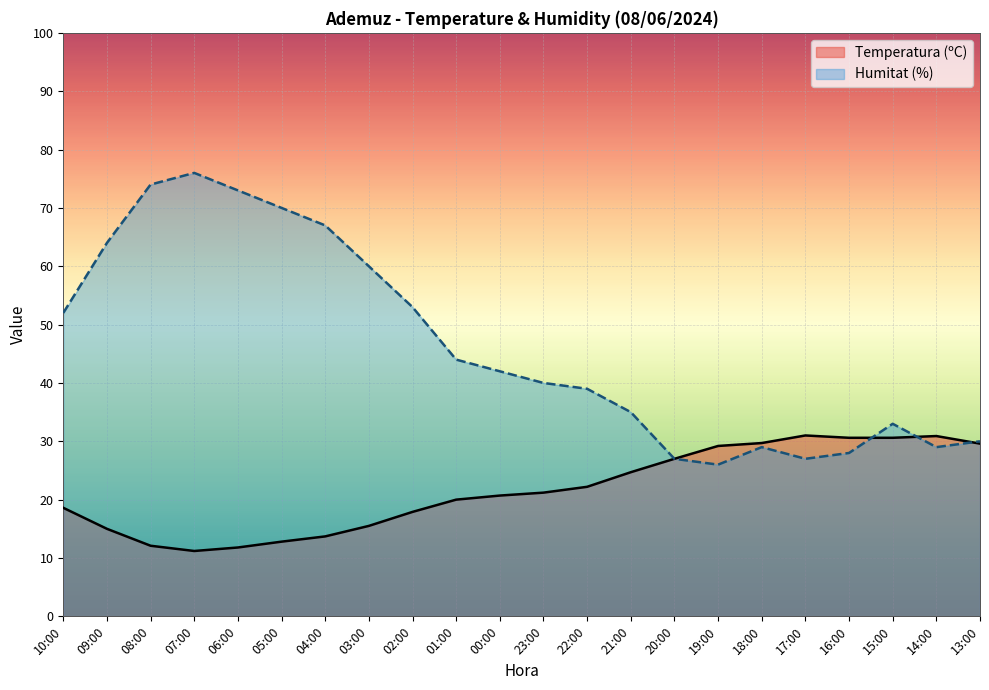

Reading right to left, list all the values displayed in this chart.

Temperatura (ºC): 13:00=29.6	14:00=30.9	15:00=30.6	16:00=30.6	17:00=31.0	18:00=29.7	19:00=29.2	20:00=27.0	21:00=24.7	22:00=22.2	23:00=21.2	00:00=20.7	01:00=20.0	02:00=17.9	03:00=15.5	04:00=13.7	05:00=12.8	06:00=11.8	07:00=11.2	08:00=12.1	09:00=15.0	10:00=18.6
Humitat (%): 13:00=30.0	14:00=29.0	15:00=33.0	16:00=28.0	17:00=27.0	18:00=29.0	19:00=26.0	20:00=27.0	21:00=35.0	22:00=39.0	23:00=40.0	00:00=42.0	01:00=44.0	02:00=53.0	03:00=60.0	04:00=67.0	05:00=70.0	06:00=73.0	07:00=76.0	08:00=74.0	09:00=64.0	10:00=52.0